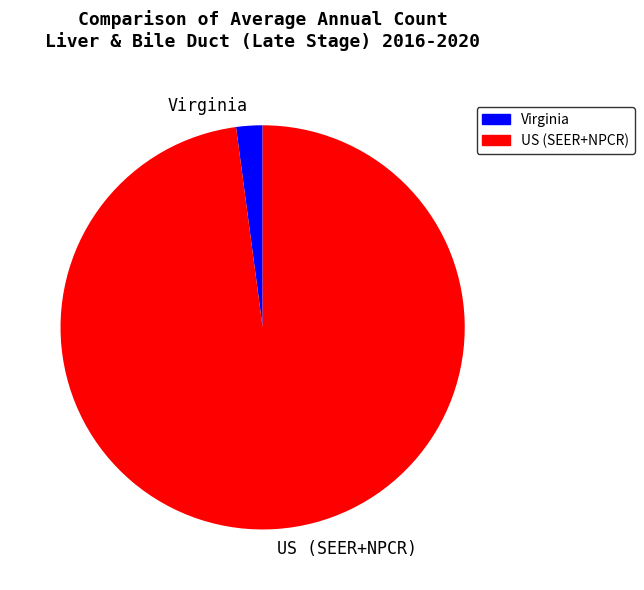

How many segments does this pie chart have?

2